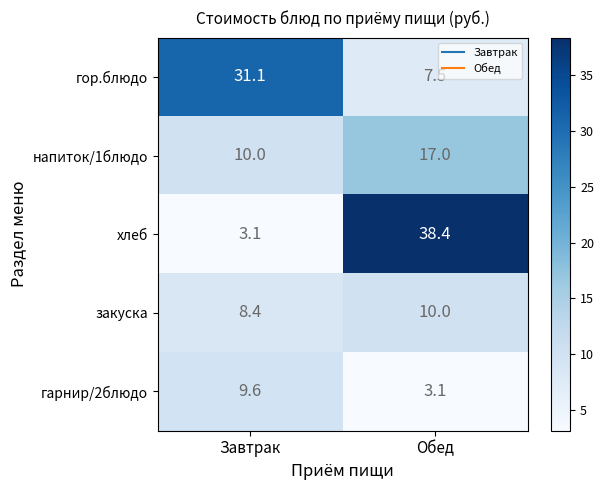

Which series has the largest total across all categories?

хлеб